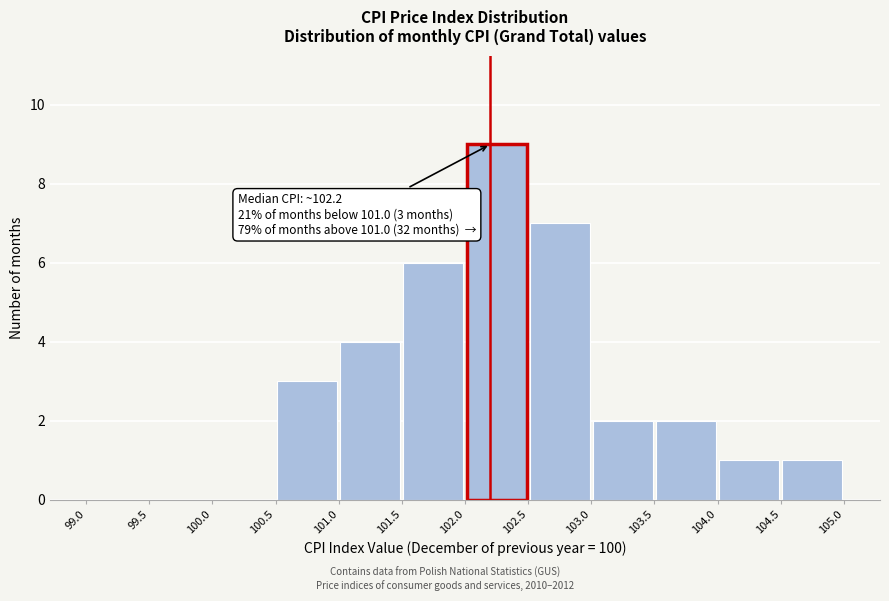

Over which range of the x-axis is the bar tallest?

102.0 to 102.5